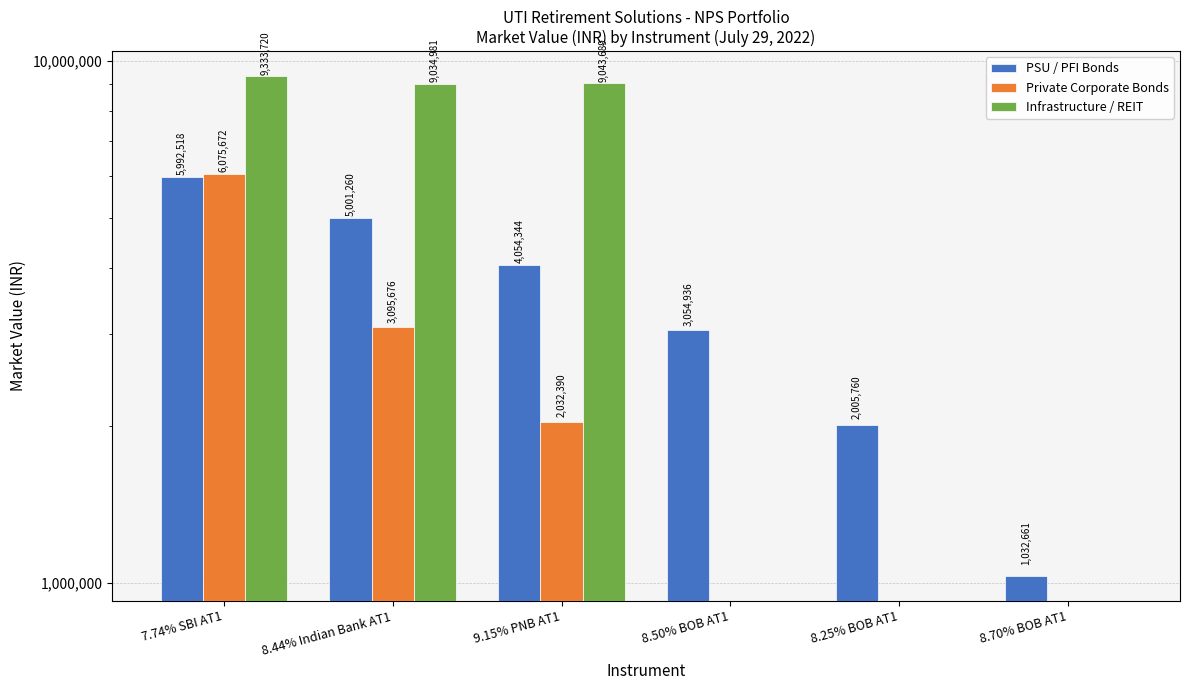

What is the maximum value for Infrastructure / REIT?

9333720